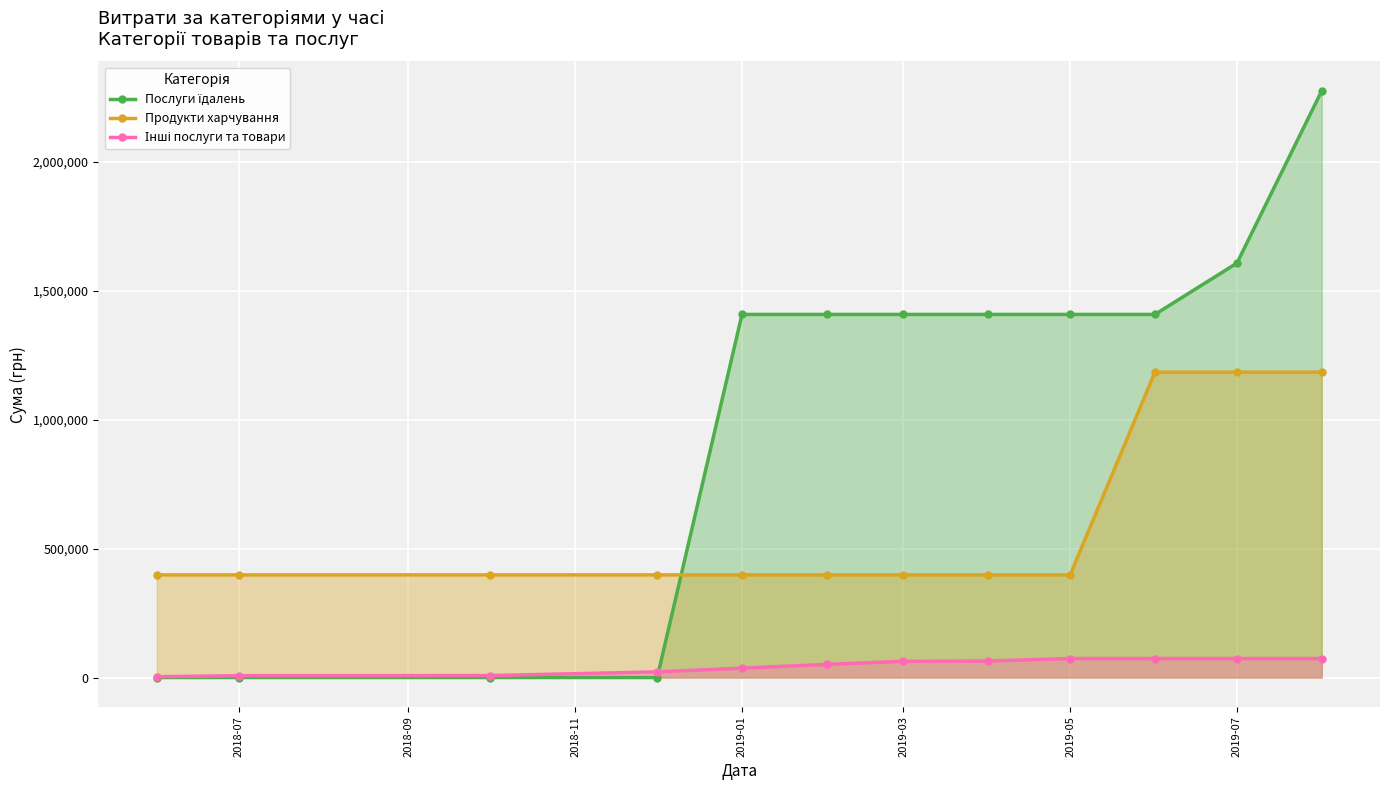

True or false: Інші послуги та товари has more than 1 points higher than both neighbors.

False